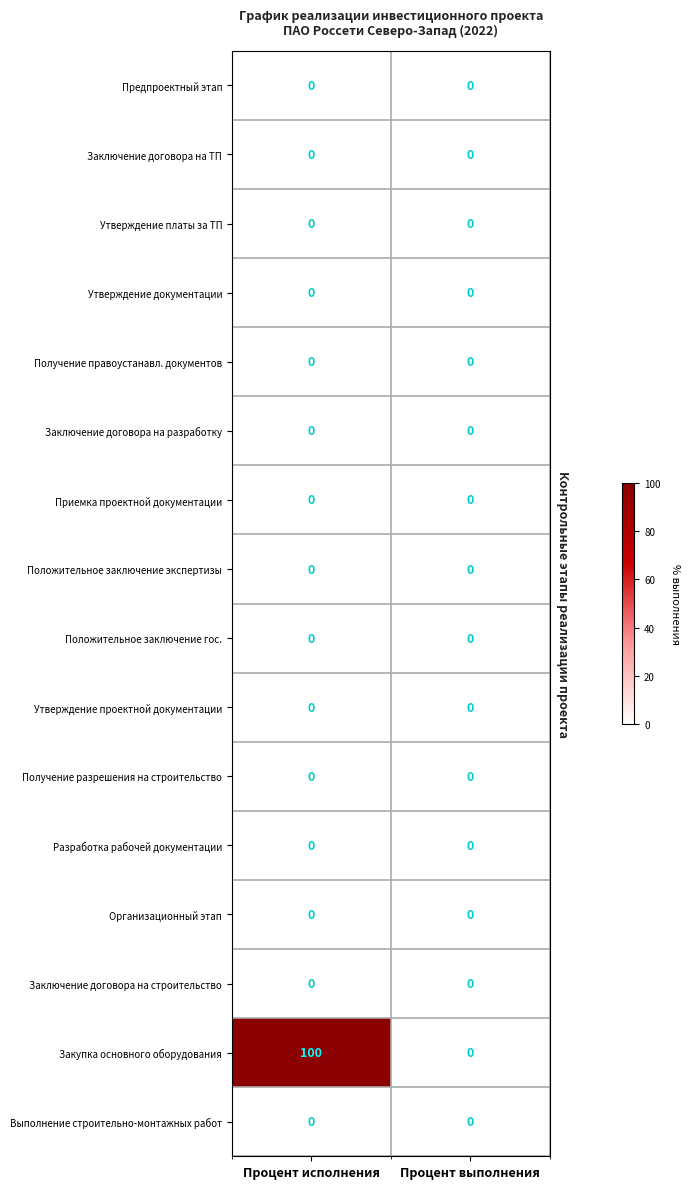

Which series has the largest range (max minus min)?

Закупка основного оборудования